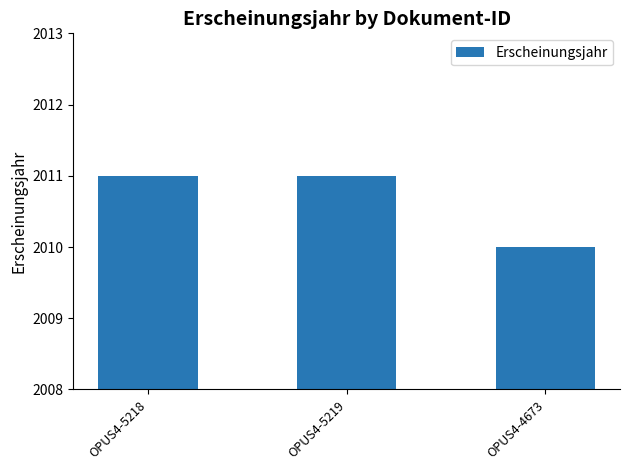

Are the bars grouped side by side (vs. stacked)?

No